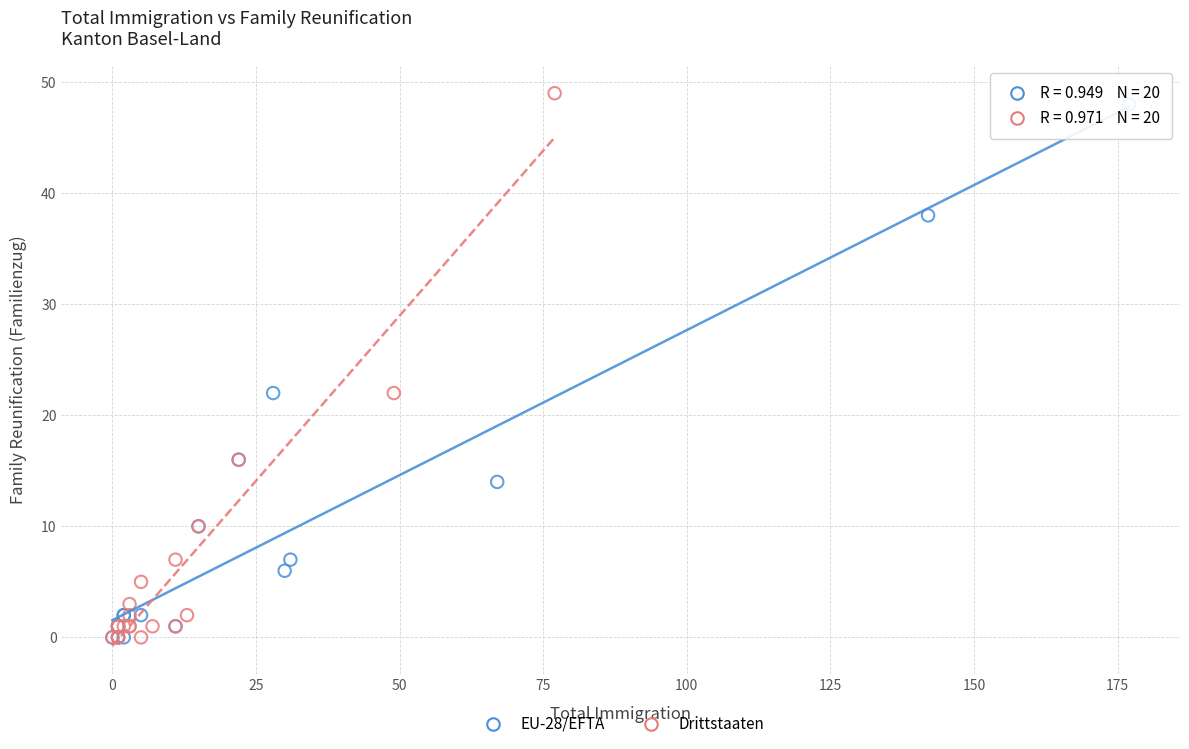

Which series has the widest spread of Y values?

Drittstaaten